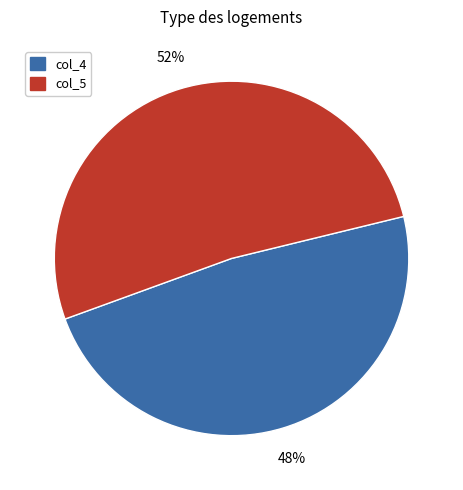

True or false: col_4 accounts for 48% of the total.

True